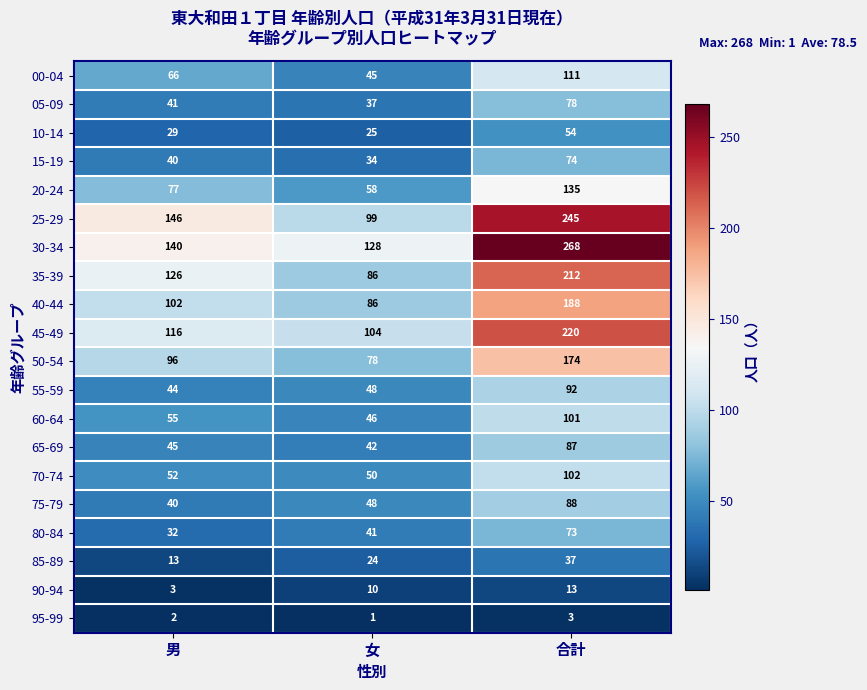

True or false: 95-99 has a value of 5 at 合計.

False